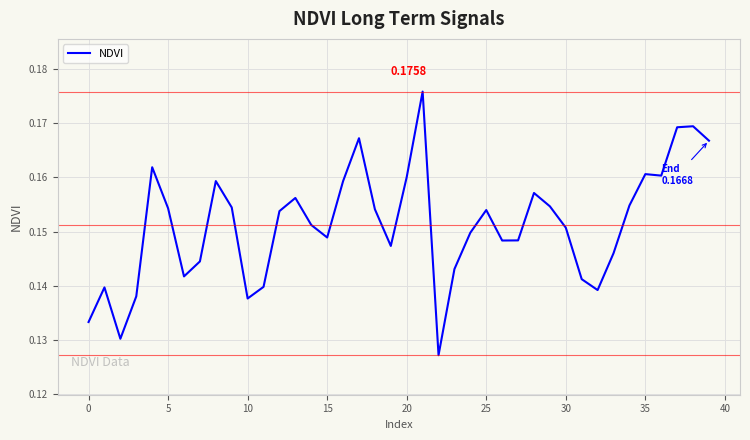

How many interior local valleys (lower than both neighbors) does the data have?

9